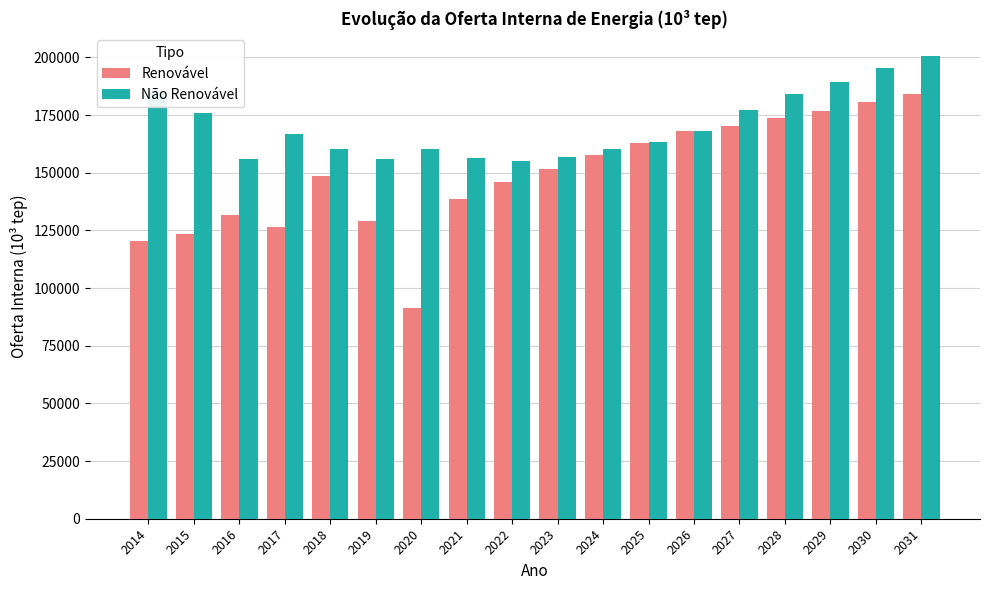

List the series in order of their peak value, highest first.

Não Renovável, Renovável